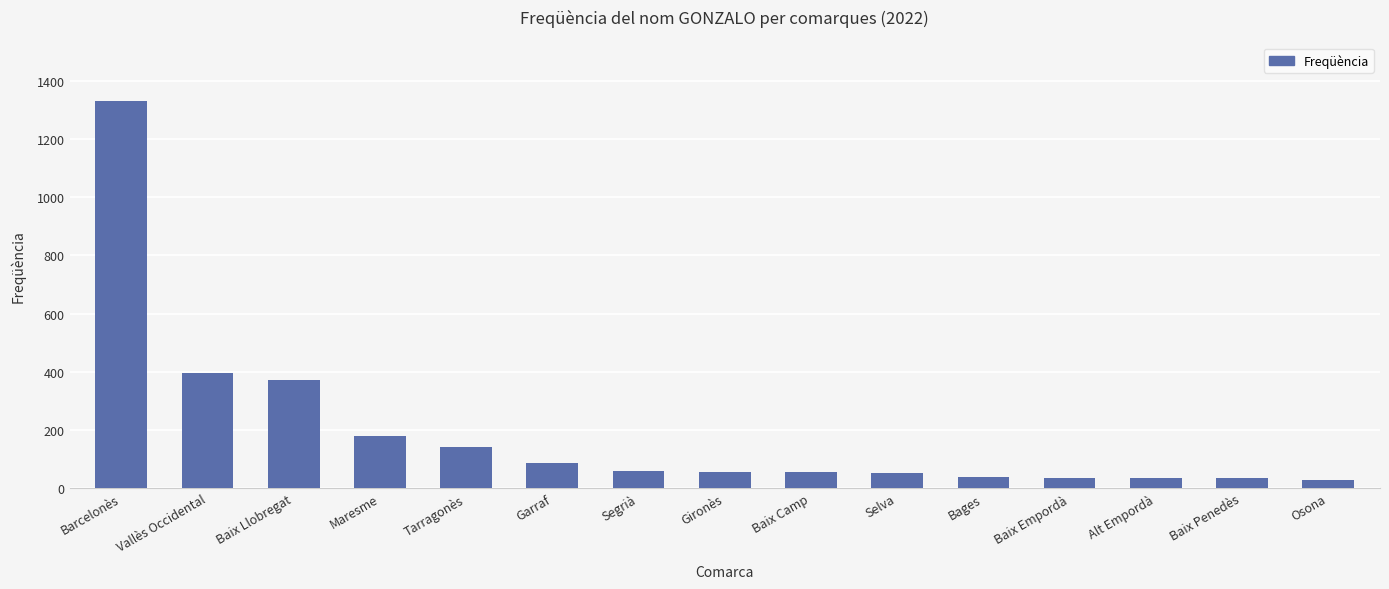

How many bars are there in total?

15